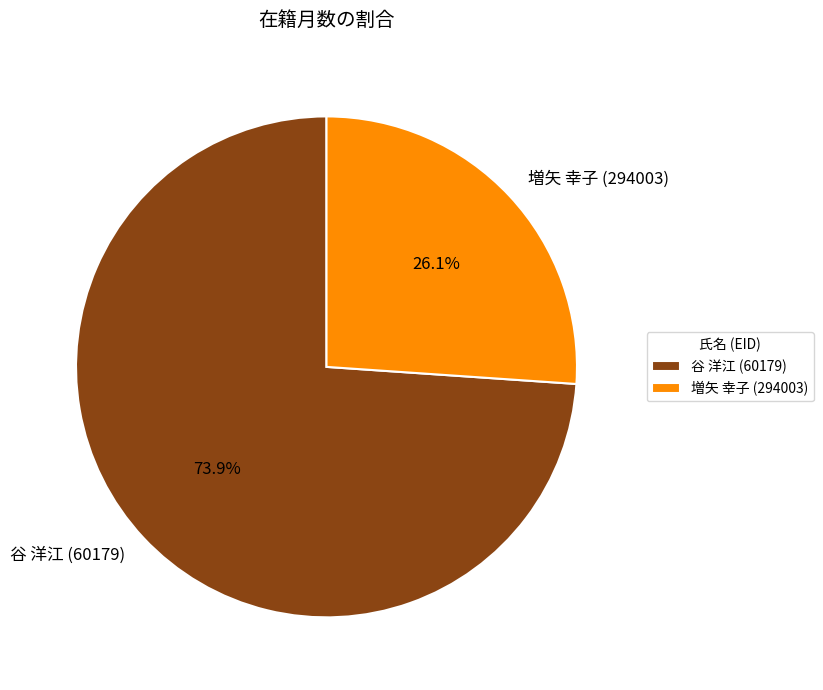

What is the largest slice in the pie chart?

谷 洋江 (60179)